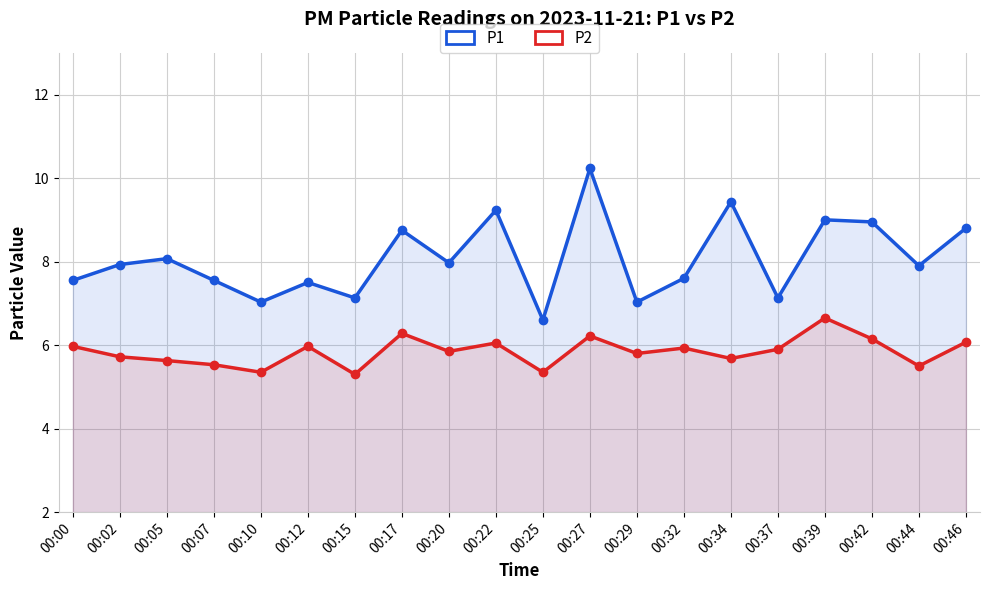

Rank the series by their maximum value, from lowest to highest.

P2, P1